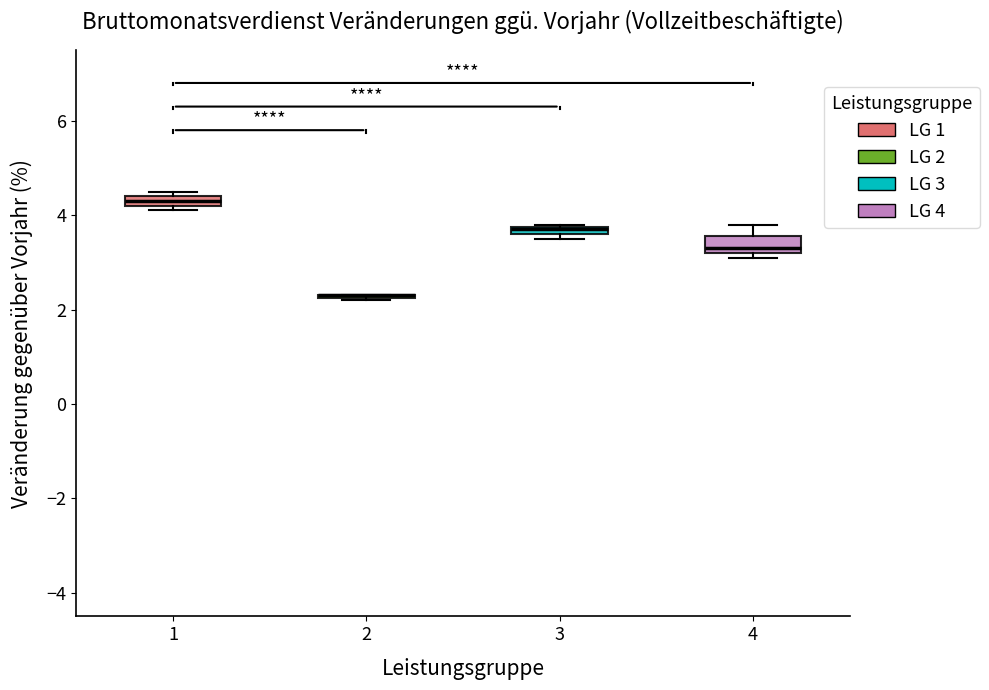

Where is the upper edge of the box at x = 4 on the y-axis? The values are not printed on the chart, so give them approximately, as read against the axis.

3.6